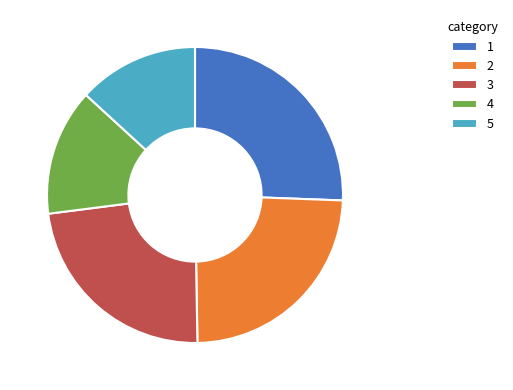

True or false: 2 accounts for 24% of the total.

True